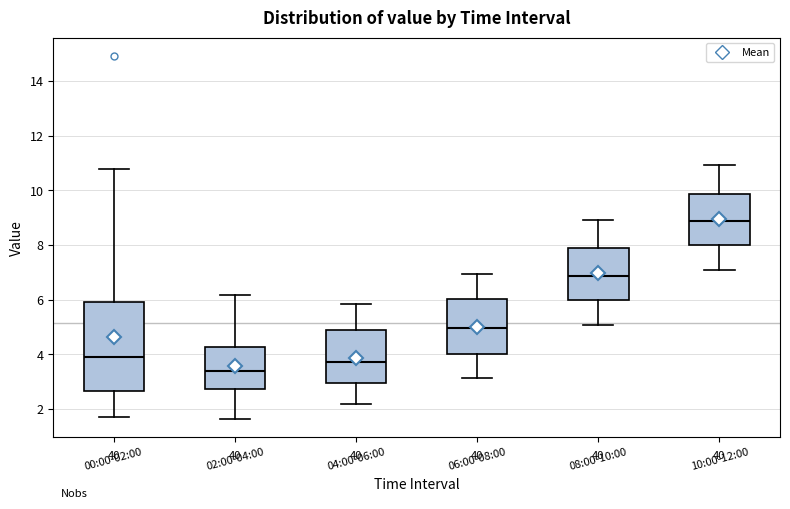

Reading left to right, transcribe this box plot: for each box, give where its median line is, the range the box spans, and where its two whiskers end, as read against the y-axis. The values are not printed on the chart, so give them approximately, as read against the axis.

00:00-02:00: median 3.8, box 2.6 to 6.0, whiskers 1.8 to 10.8
02:00-04:00: median 3.4, box 2.8 to 4.2, whiskers 1.6 to 6.2
04:00-06:00: median 3.8, box 3.0 to 4.8, whiskers 2.2 to 5.8
06:00-08:00: median 5.0, box 4.0 to 6.0, whiskers 3.2 to 7.0
08:00-10:00: median 6.8, box 6.0 to 7.8, whiskers 5.0 to 9.0
10:00-12:00: median 8.8, box 8.0 to 9.8, whiskers 7.0 to 11.0